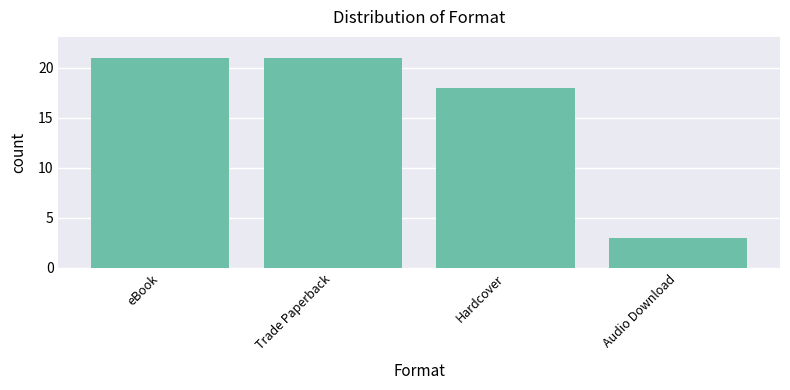

What is the smallest value displayed?

3